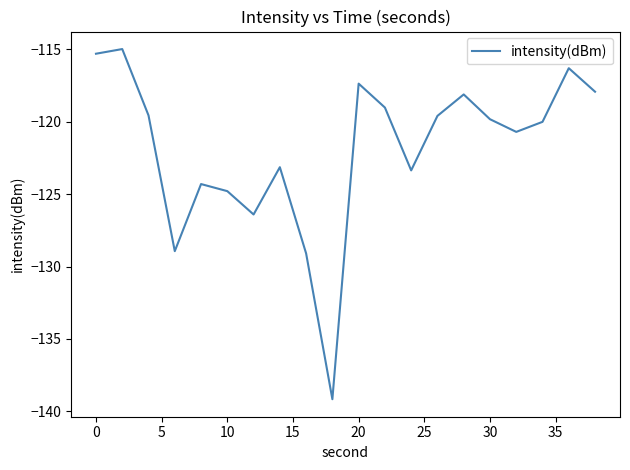

What is the average value?

-121.9